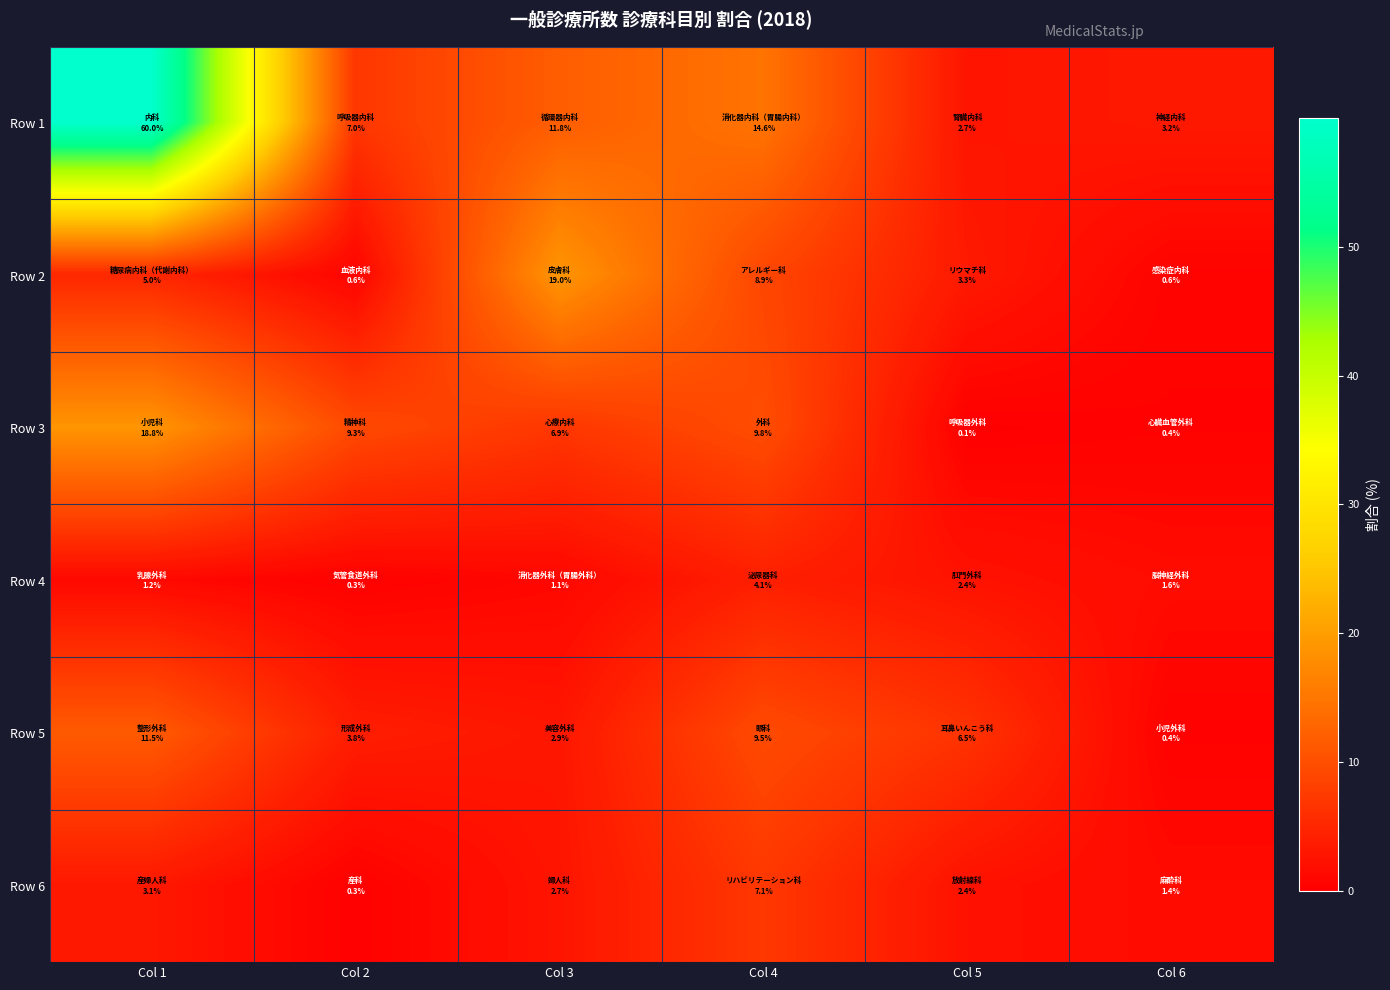

Reading right to left, transcribe all the data shown in this chart.

Row 1: Col 6=3.2	Col 5=2.7	Col 4=14.6	Col 3=11.8	Col 2=7.0	Col 1=60.0
Row 2: Col 6=0.6	Col 5=3.3	Col 4=8.9	Col 3=19.0	Col 2=0.6	Col 1=5.0
Row 3: Col 6=0.4	Col 5=0.1	Col 4=9.8	Col 3=6.9	Col 2=9.3	Col 1=18.8
Row 4: Col 6=1.6	Col 5=2.4	Col 4=4.1	Col 3=1.1	Col 2=0.3	Col 1=1.2
Row 5: Col 6=0.4	Col 5=6.5	Col 4=9.5	Col 3=2.9	Col 2=3.8	Col 1=11.5
Row 6: Col 6=1.4	Col 5=2.4	Col 4=7.1	Col 3=2.7	Col 2=0.3	Col 1=3.1